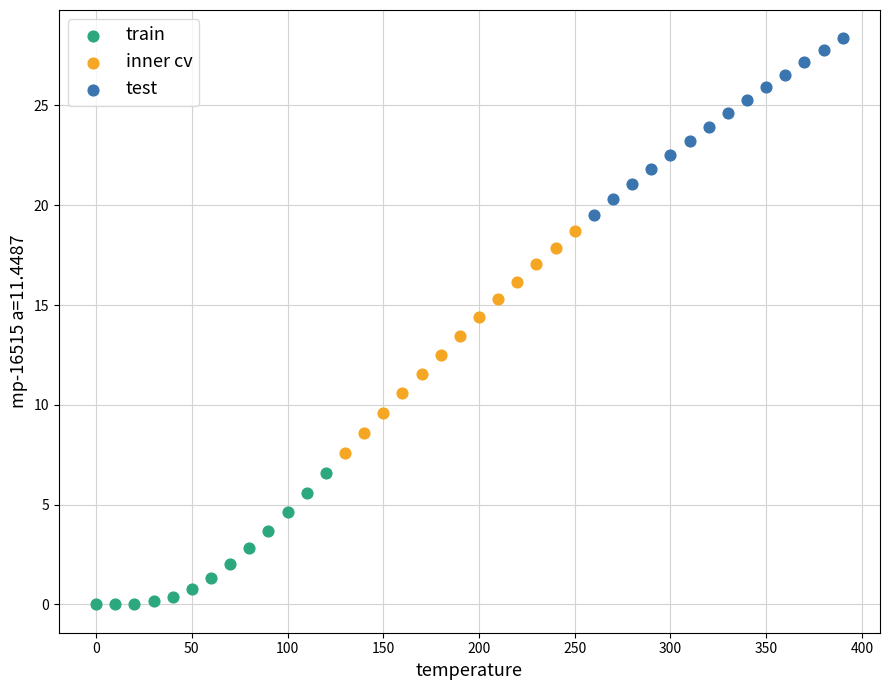

Which series has the largest Y range (max minus min)?

inner cv